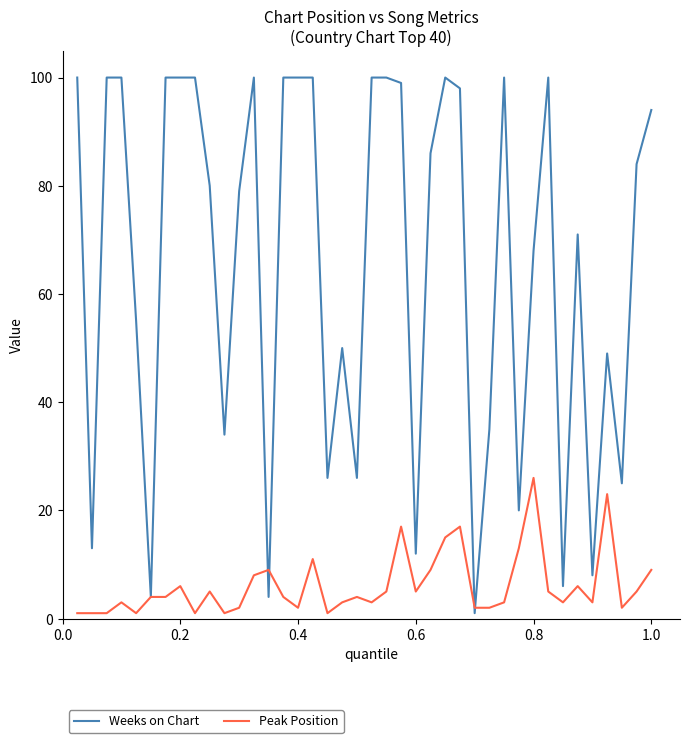

What is the lowest value of the Weeks on Chart series?

1